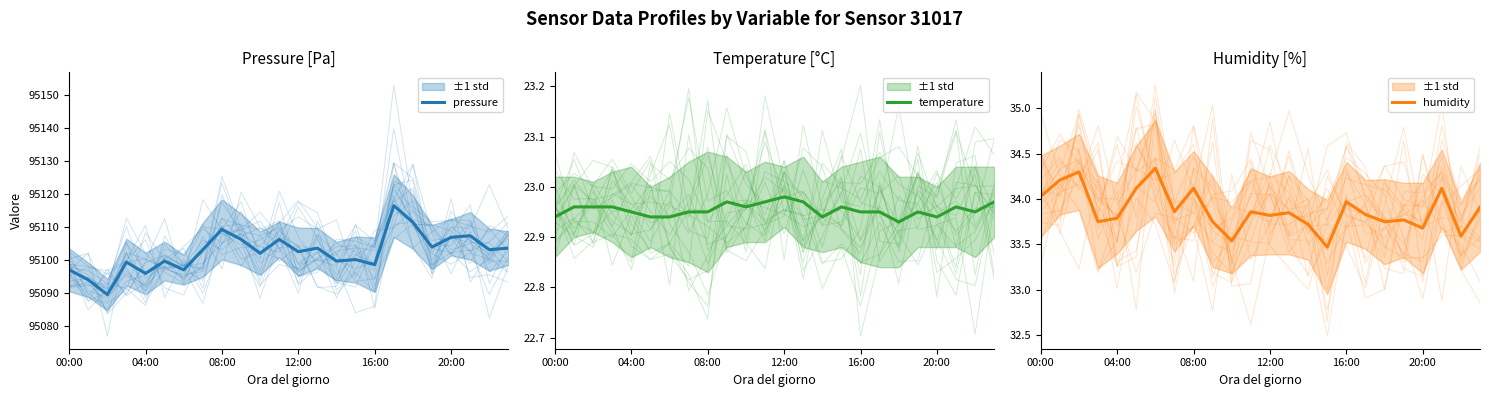

What is the value of the temperature point at the 7th from the left?

22.9